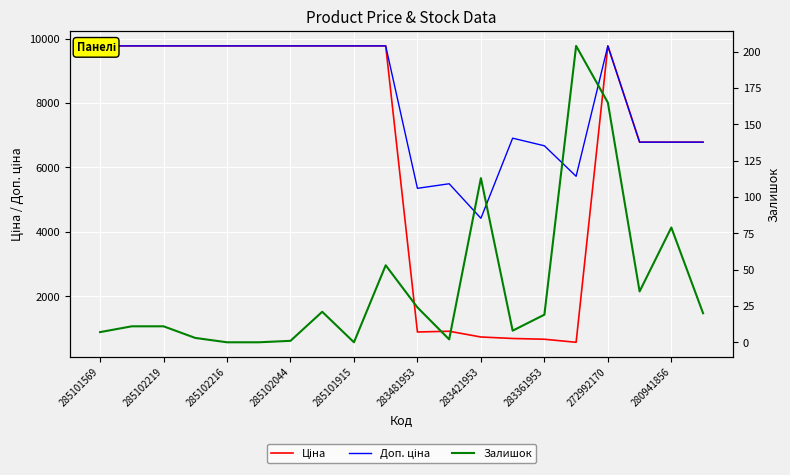

Which category has the highest value in the Ціна series?

285101569